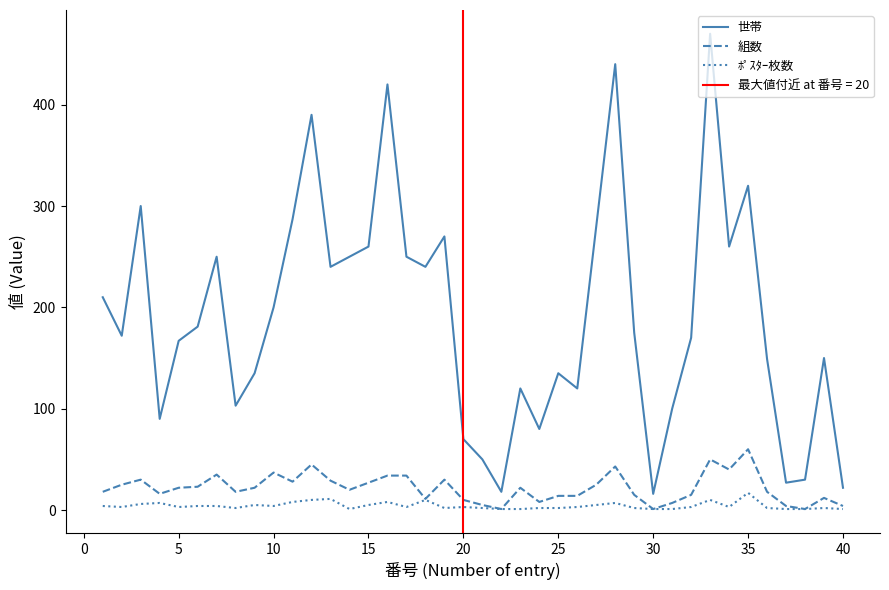

True or false: 世帯 and ﾎﾟｽﾀｰ枚数 intersect in this chart.

False